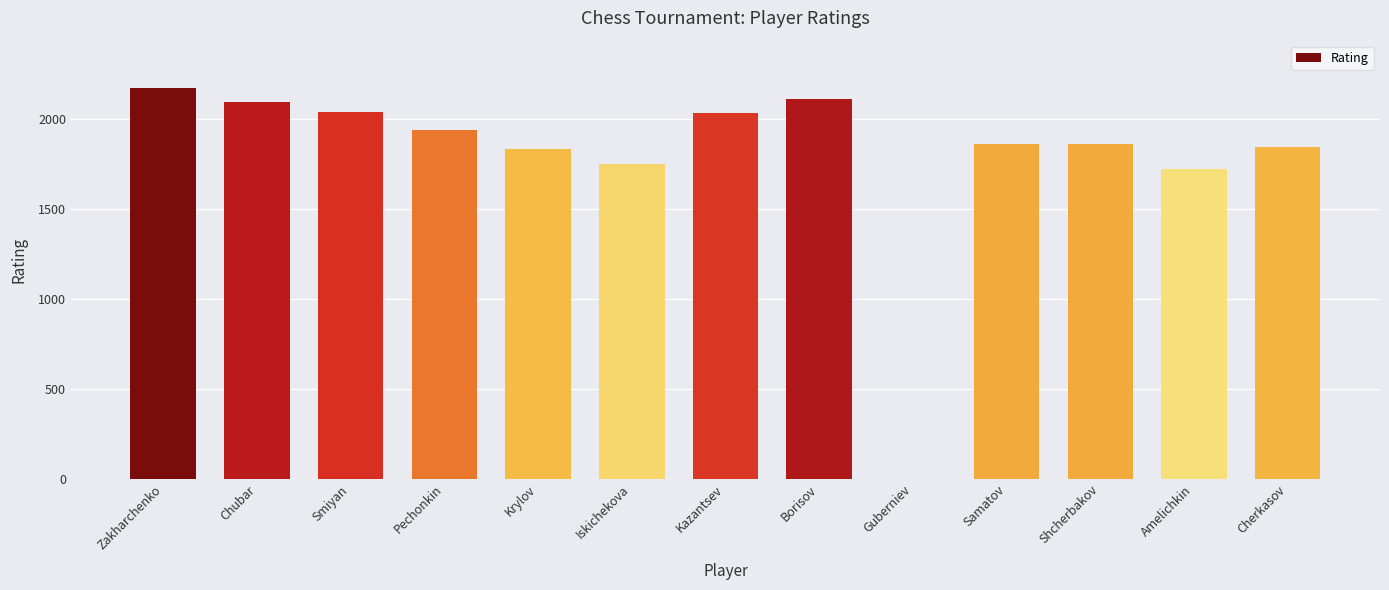

What is the ratio of the value at Pechonkin to the value at Krylov?

1.1